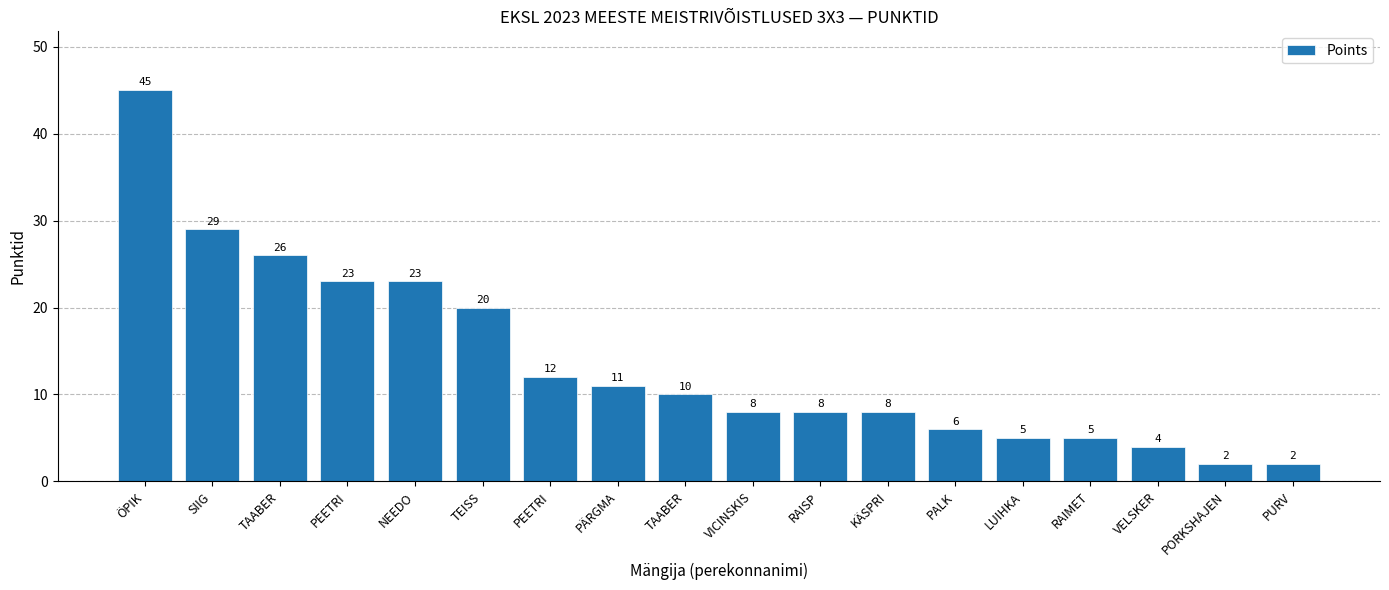

Which has a higher value, RAISP or PORKSHAJEN?

RAISP